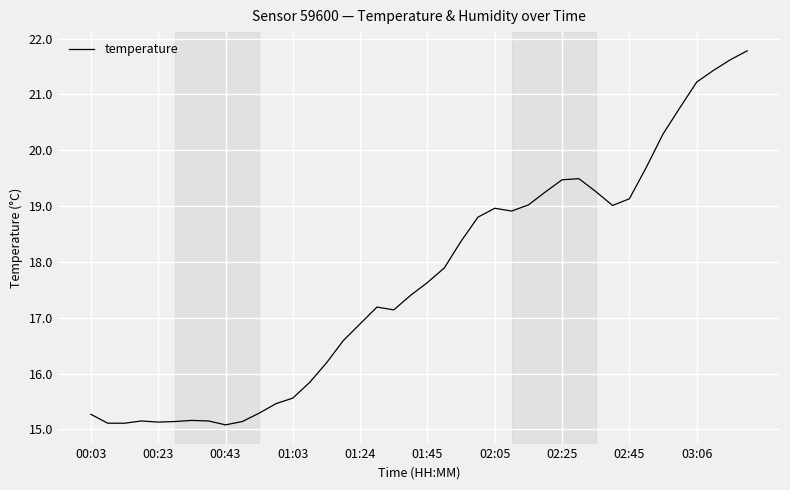

How many series are shown in this chart?

1